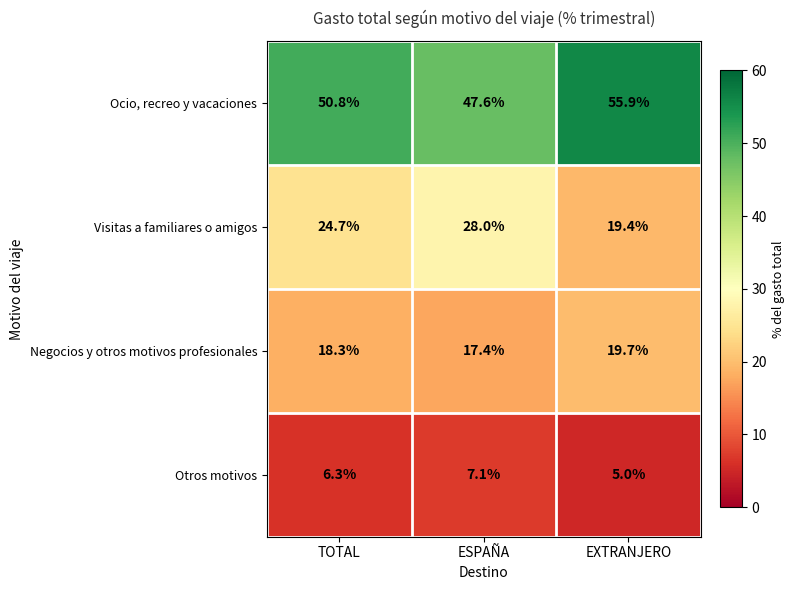

What is the difference between the highest and lowest values at EXTRANJERO?

50.9